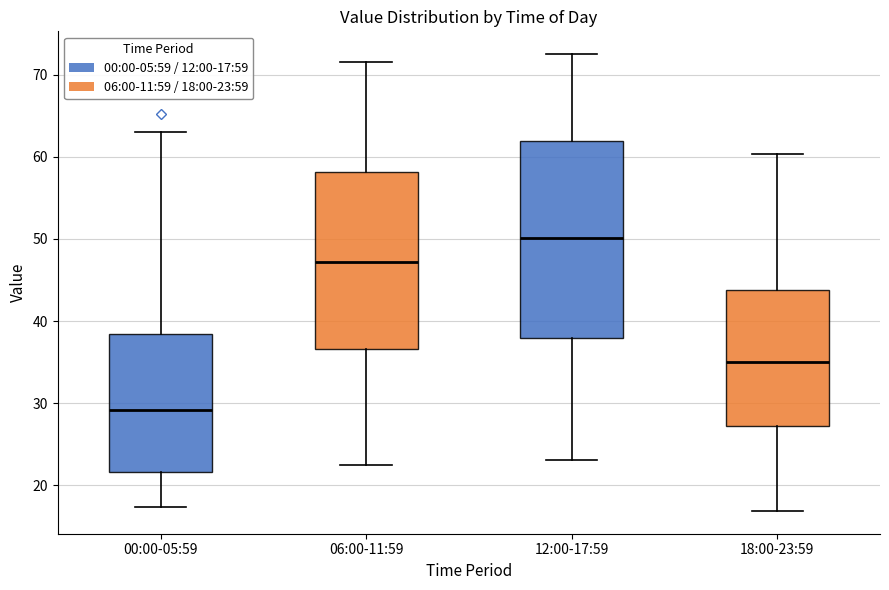

Which box's median line is the lowest?

00:00-05:59